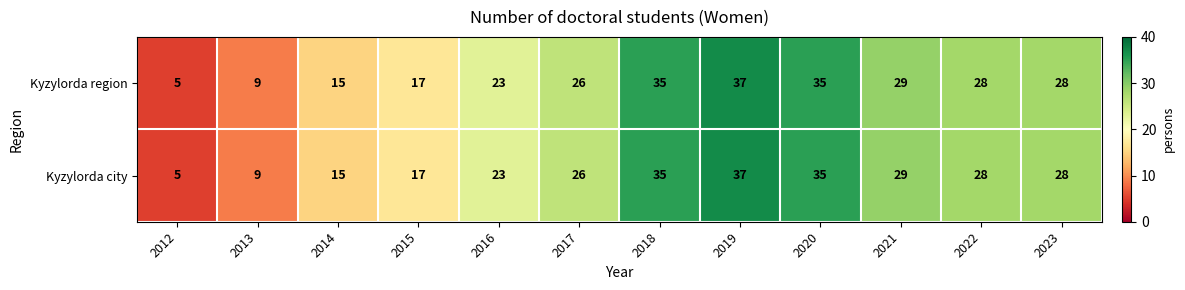

What is the approximate value of Kyzylorda region at 2021, to the nearest 10?

30